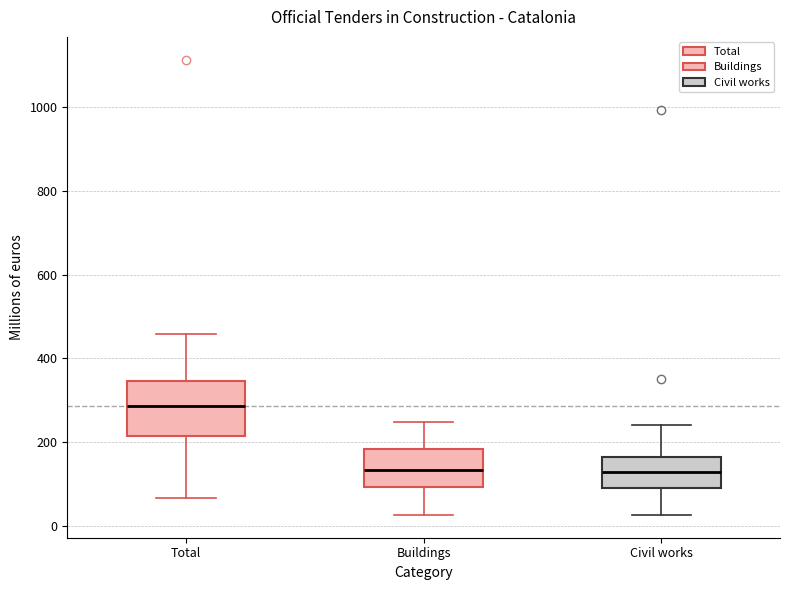

Where does the upper whisker of the box for Total end on the y-axis? The values are not printed on the chart, so give them approximately, as read against the axis.

460